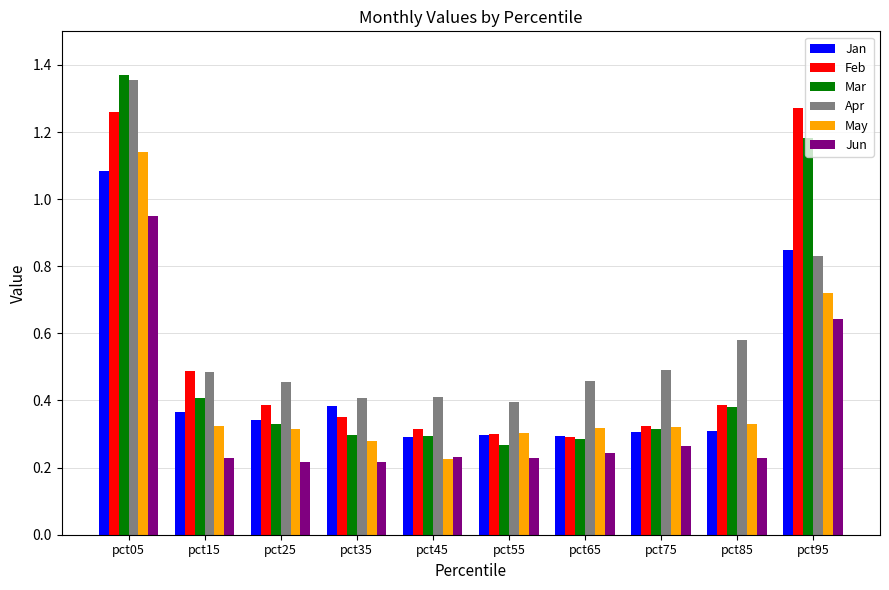

Which label corresponds to the largest value in the chart?

pct05